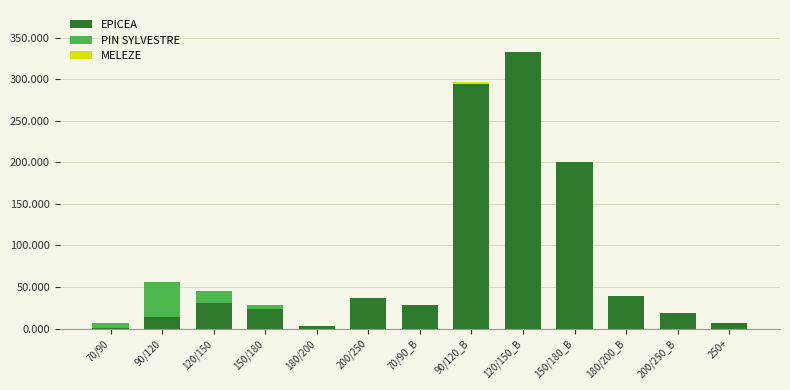

What is the maximum value for EPICEA?

333.3